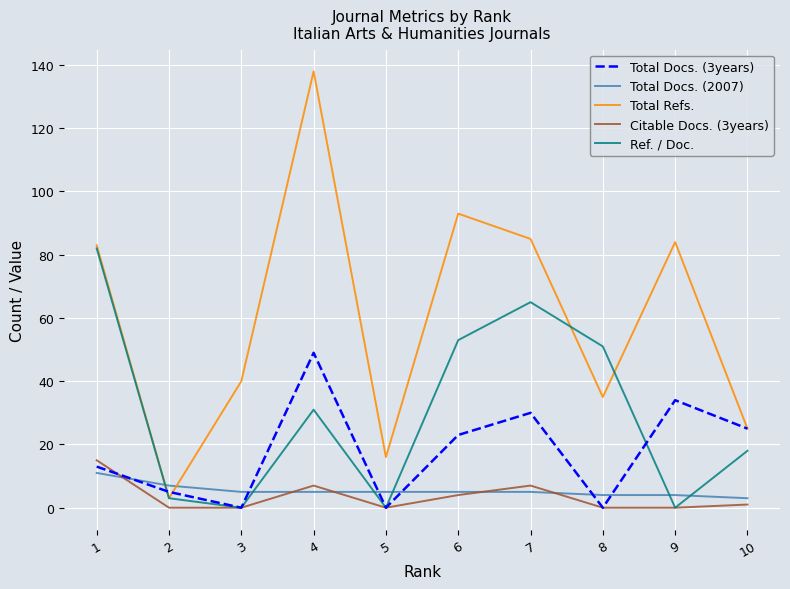

After their last crossing, which series has the higher values: Ref. / Doc. or Total Docs. (2007)?

Ref. / Doc.